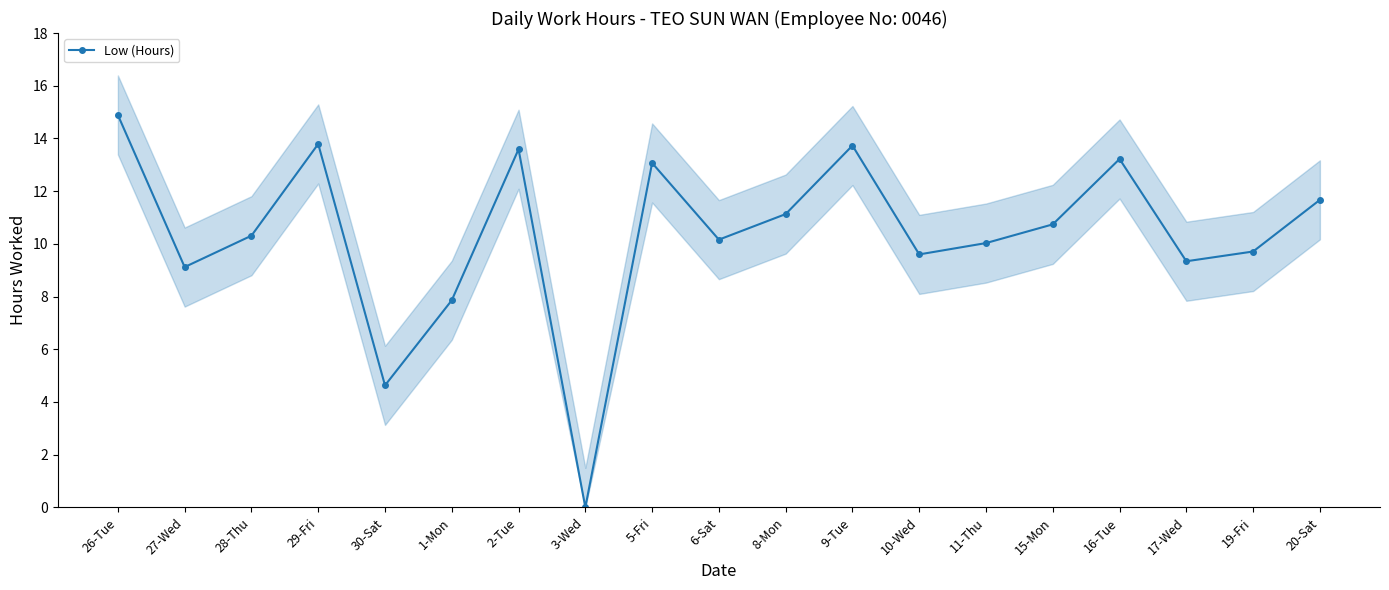

How many interior local peaks (higher than both neighbors) does the data have?

5